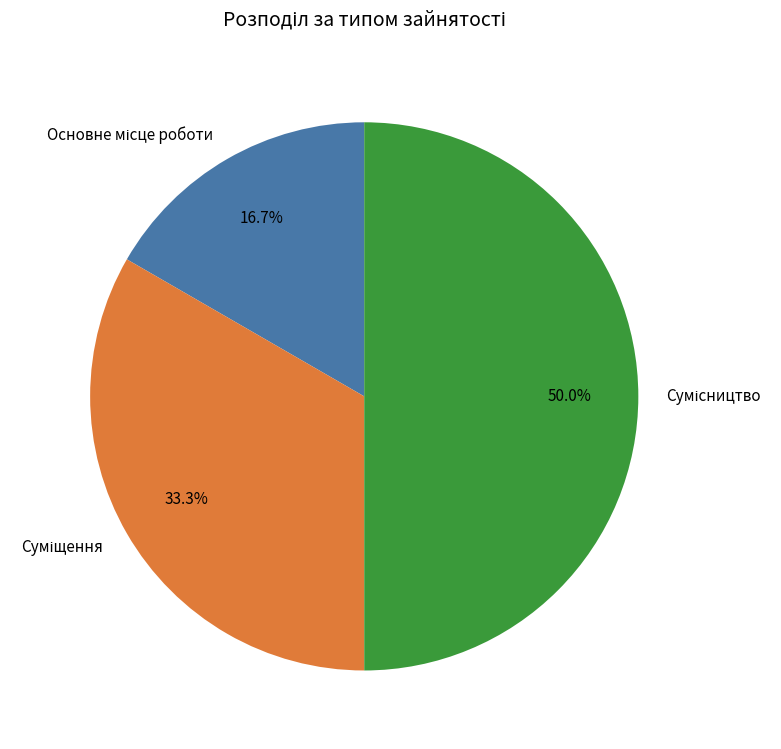

What is the smallest slice in the pie chart?

Основне місце роботи